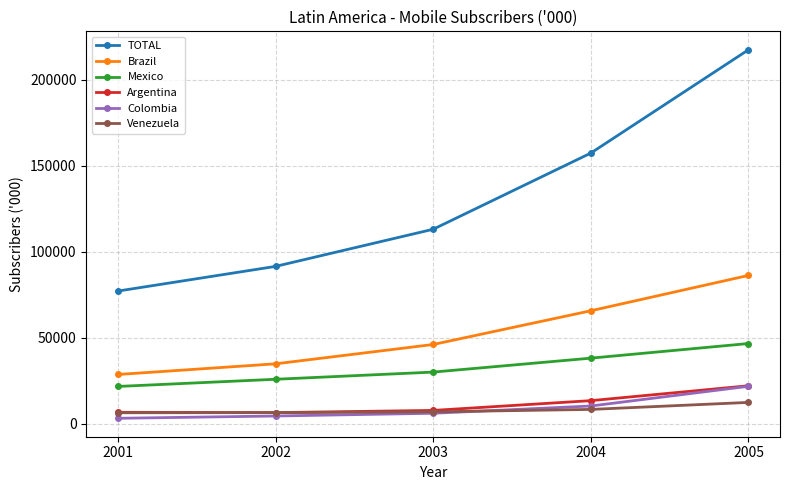

True or false: Colombia and Venezuela intersect in this chart.

True